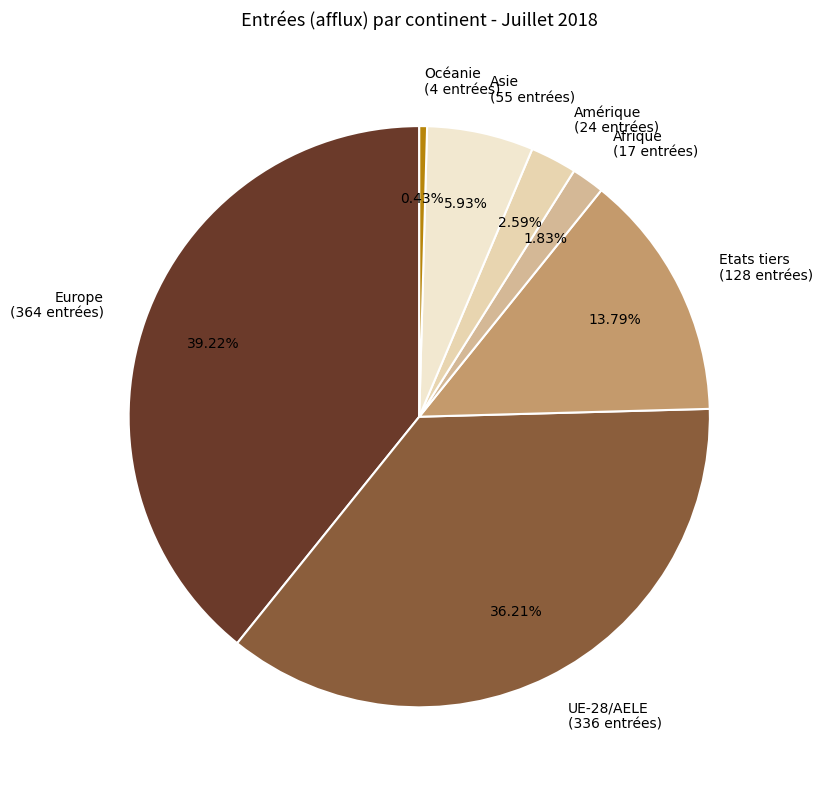

Combined, what portion of the pie is Amérique and Océanie?

3.0%